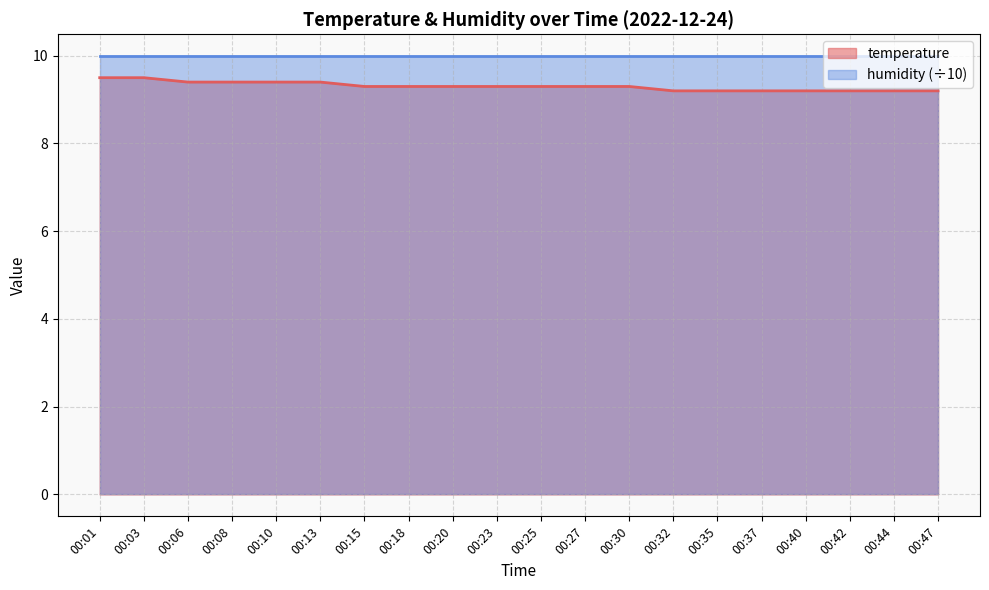

Rank the categories by value from highest to lowest.

00:01, 00:03, 00:06, 00:08, 00:10, 00:13, 00:15, 00:18, 00:20, 00:23, 00:25, 00:27, 00:30, 00:32, 00:35, 00:37, 00:40, 00:42, 00:44, 00:47